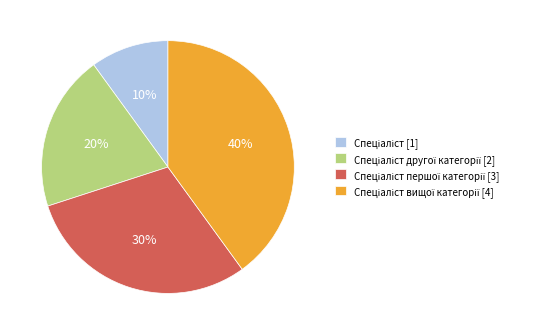

How many slices are in this pie chart?

4